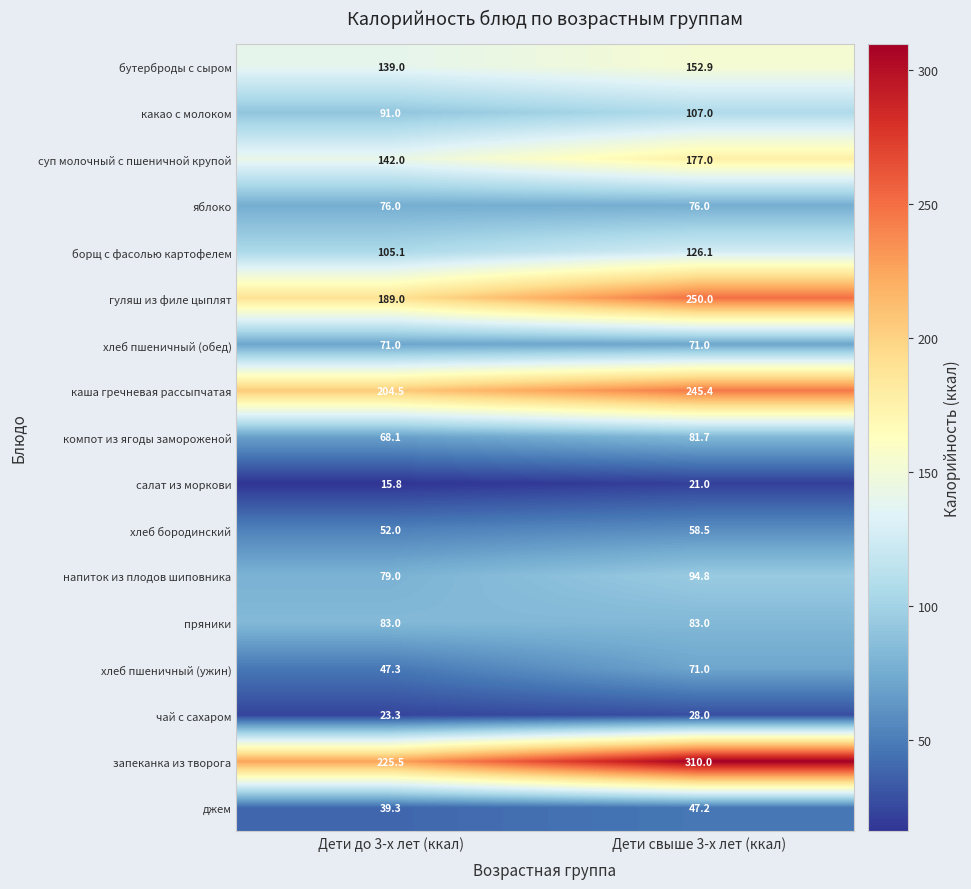

Is it true that борщ с фасолью картофелем equals 126.1 at Дети свыше 3-х лет (ккал)?

True